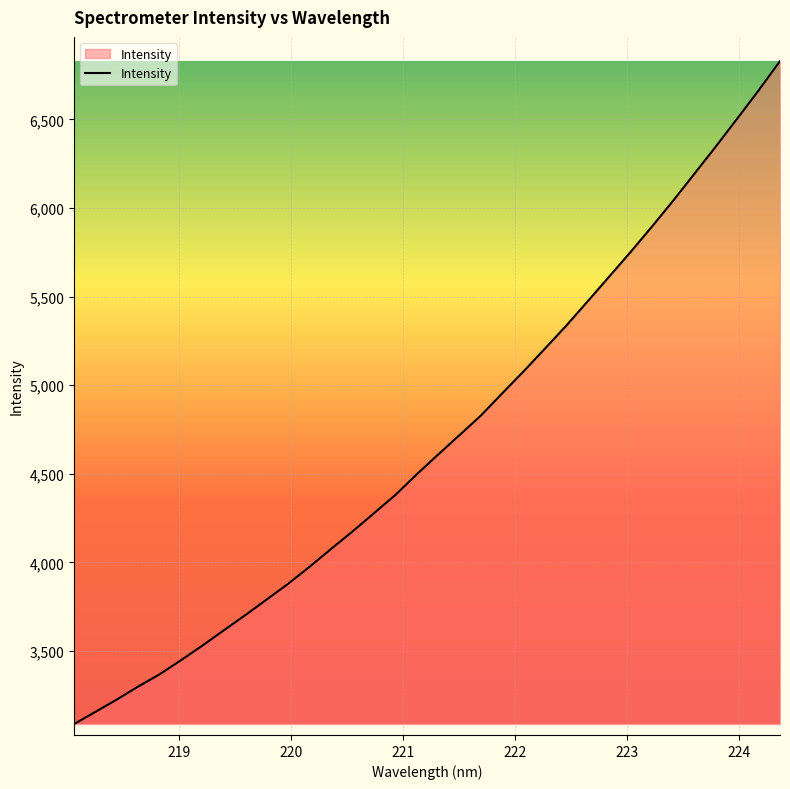

True or false: the data has more than 0 interior local peaks.

False